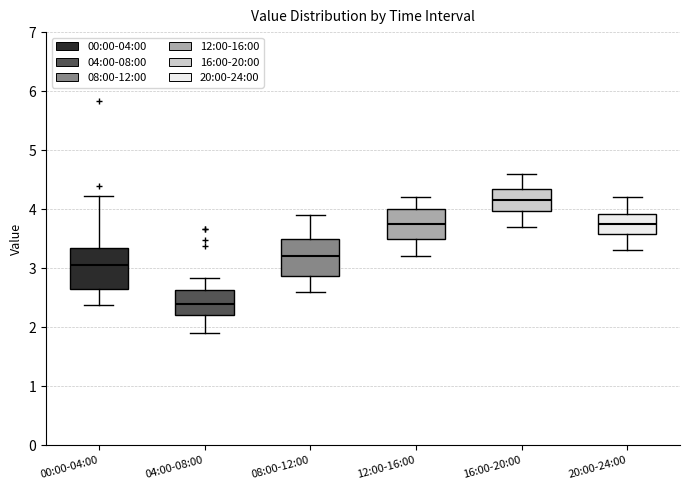

Where is the lower edge of the box for 12:00-16:00 on the y-axis? The values are not printed on the chart, so give them approximately, as read against the axis.

3.5